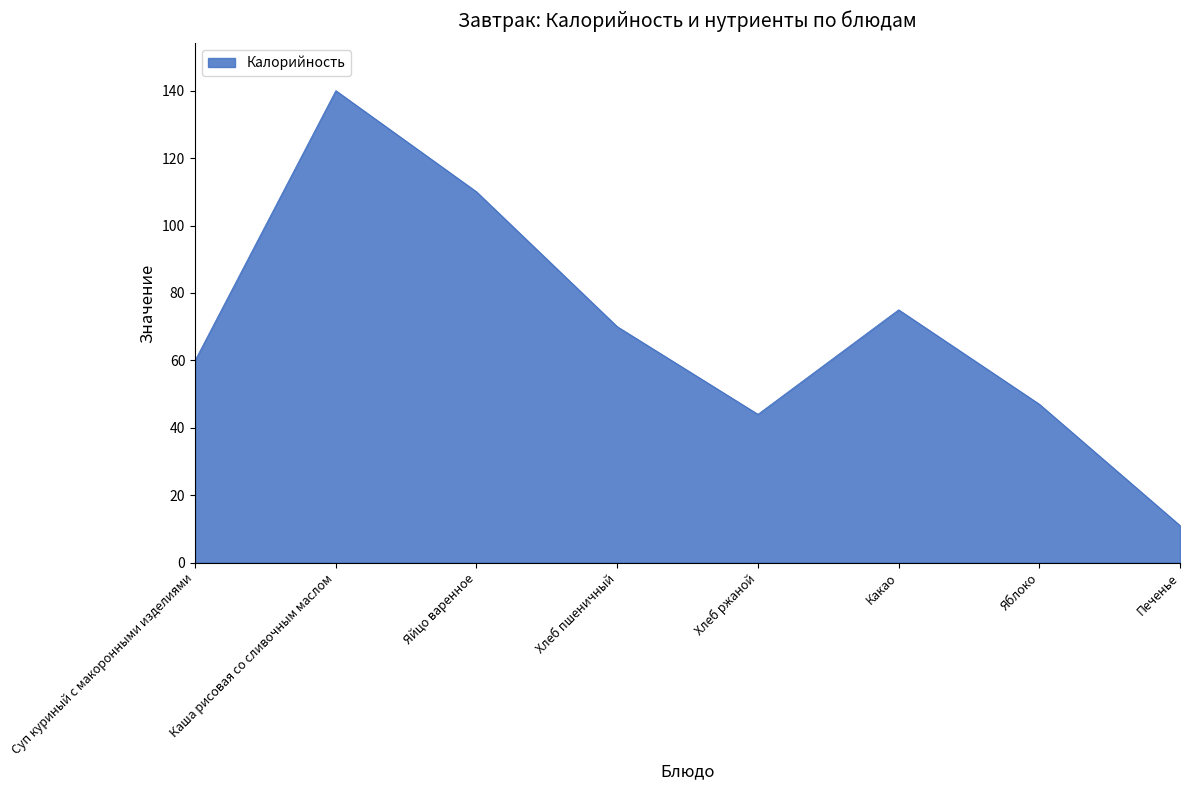

What is the difference between the values at Печенье and Яблоко?

36